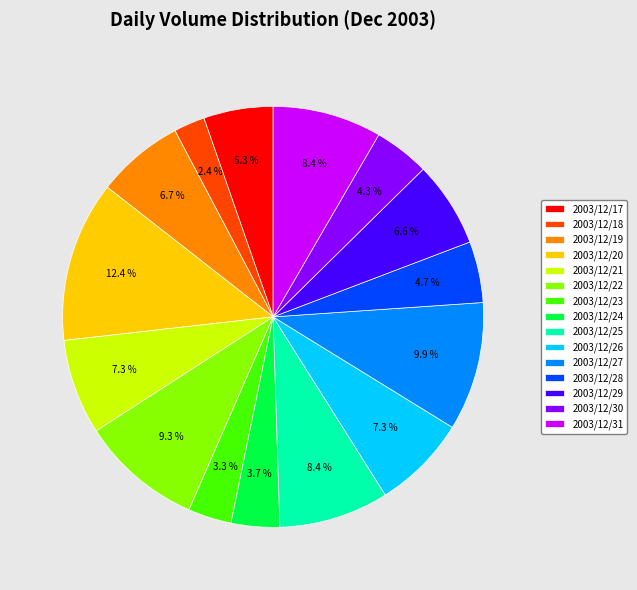

Does 2003/12/31 represent more than half of the total?

No